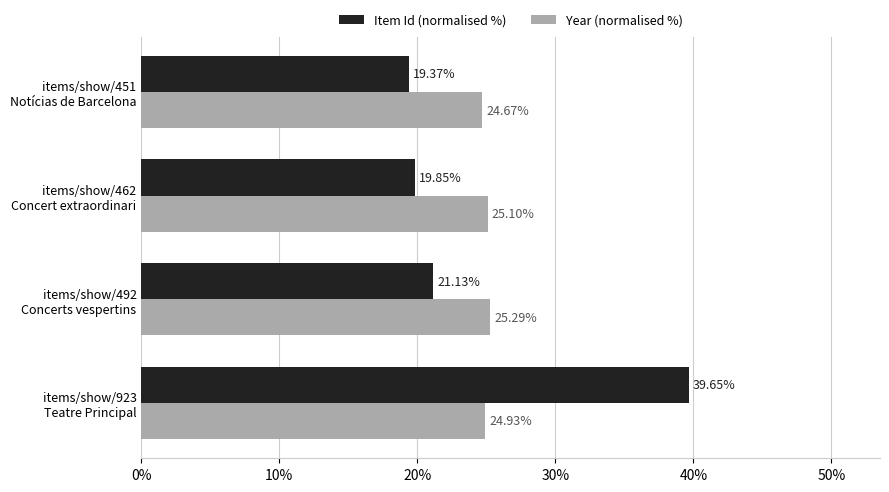

Rank the series by their maximum value, from highest to lowest.

Item Id (normalised %), Year (normalised %)